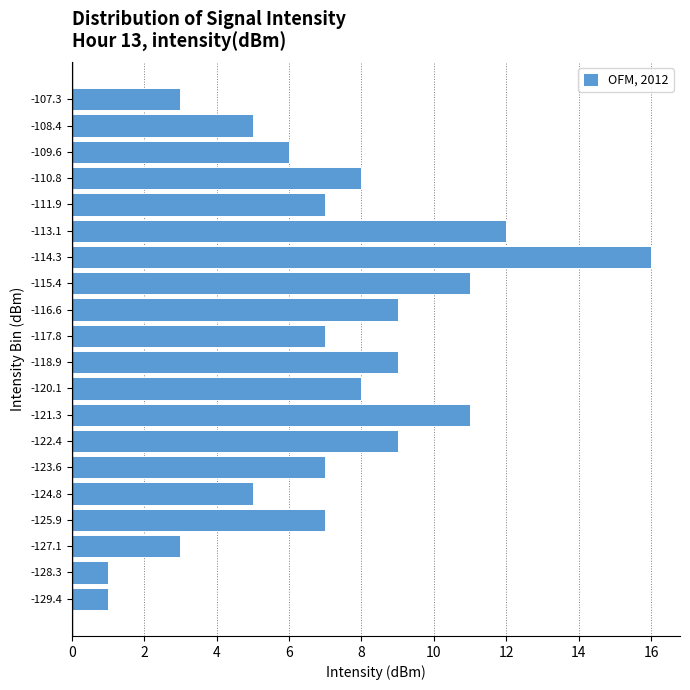

Reading bottom to top, transcribe all the data shown in this chart.

-129.4=1	-128.3=1	-127.1=3	-125.9=7	-124.8=5	-123.6=7	-122.4=9	-121.3=11	-120.1=8	-118.9=9	-117.8=7	-116.6=9	-115.4=11	-114.3=16	-113.1=12	-111.9=7	-110.8=8	-109.6=6	-108.4=5	-107.3=3